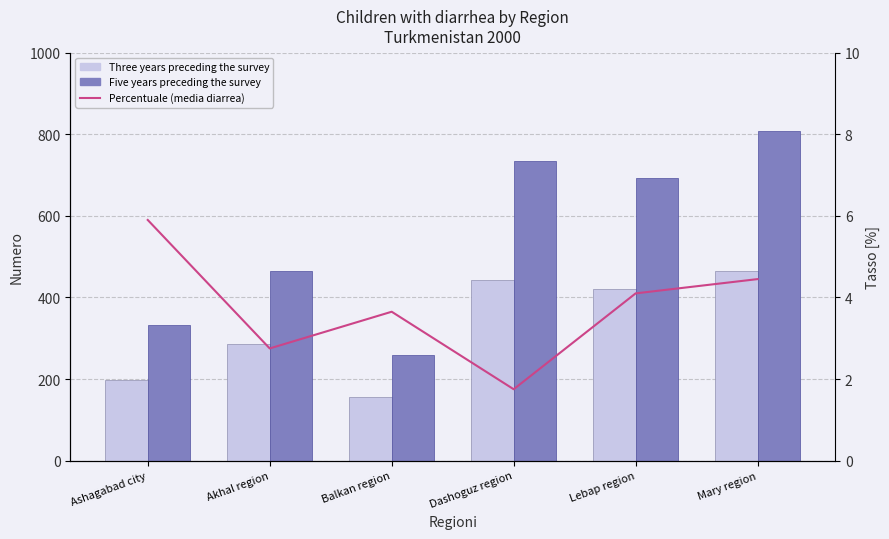

Does the chart contain stacked bars?

No